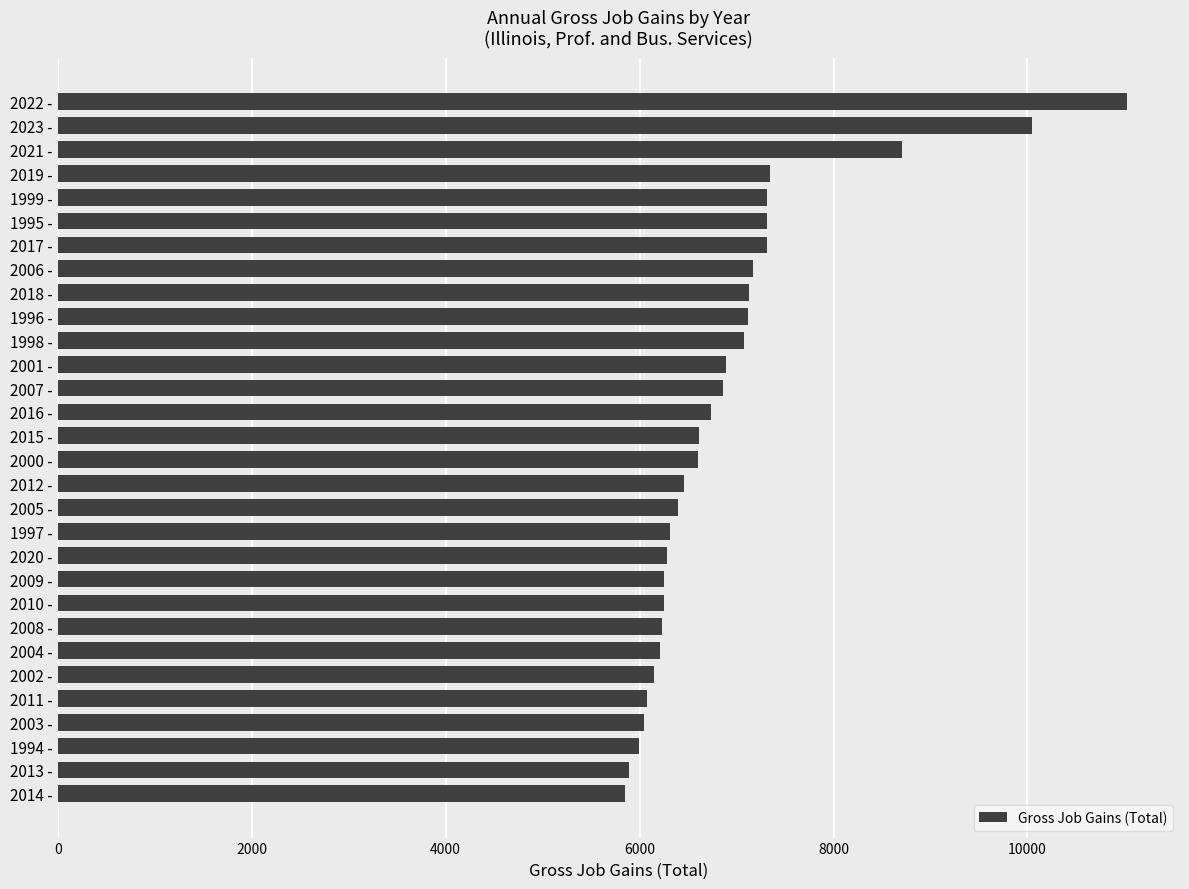

Between 2015 - and 1995 -, which is larger?

1995 -